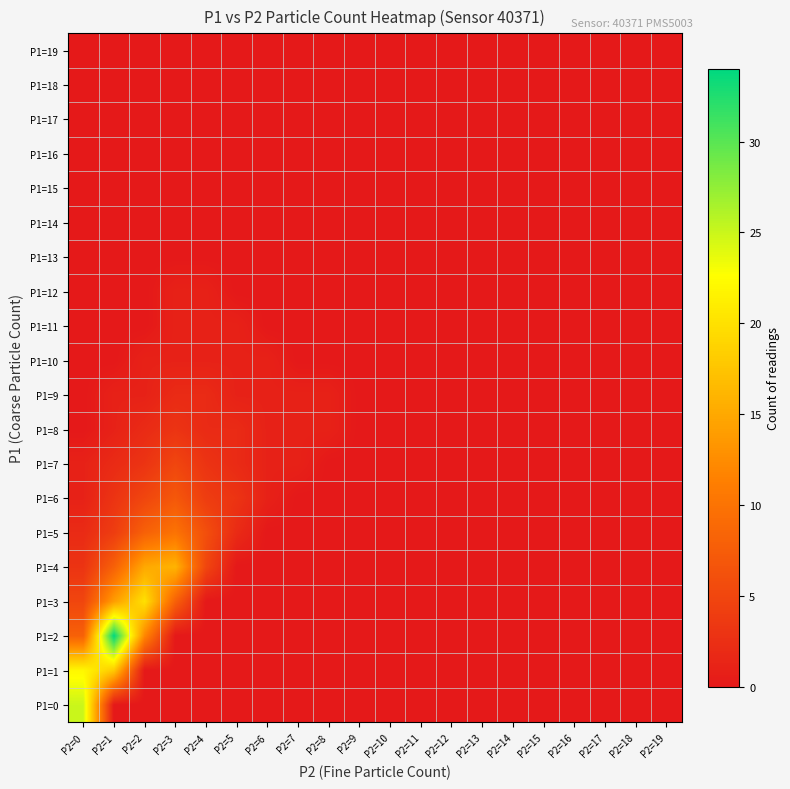

Reading left to right, what are all the values shown in this chart?

P1=0: P2=0=25	P2=1=0	P2=2=0	P2=3=0	P2=4=0	P2=5=0	P2=6=0	P2=7=0	P2=8=0	P2=9=0	P2=10=0	P2=11=0	P2=12=0	P2=13=0	P2=14=0	P2=15=0	P2=16=0	P2=17=0	P2=18=0	P2=19=0
P1=1: P2=0=22	P2=1=18	P2=2=0	P2=3=0	P2=4=0	P2=5=0	P2=6=0	P2=7=0	P2=8=0	P2=9=0	P2=10=0	P2=11=0	P2=12=0	P2=13=0	P2=14=0	P2=15=0	P2=16=0	P2=17=0	P2=18=0	P2=19=0
P1=2: P2=0=8	P2=1=34	P2=2=12	P2=3=0	P2=4=0	P2=5=0	P2=6=0	P2=7=0	P2=8=0	P2=9=0	P2=10=0	P2=11=0	P2=12=0	P2=13=0	P2=14=0	P2=15=0	P2=16=0	P2=17=0	P2=18=0	P2=19=0
P1=3: P2=0=5	P2=1=14	P2=2=20	P2=3=8	P2=4=0	P2=5=0	P2=6=0	P2=7=0	P2=8=0	P2=9=0	P2=10=0	P2=11=0	P2=12=0	P2=13=0	P2=14=0	P2=15=0	P2=16=0	P2=17=0	P2=18=0	P2=19=0
P1=4: P2=0=3	P2=1=8	P2=2=15	P2=3=16	P2=4=5	P2=5=0	P2=6=0	P2=7=0	P2=8=0	P2=9=0	P2=10=0	P2=11=0	P2=12=0	P2=13=0	P2=14=0	P2=15=0	P2=16=0	P2=17=0	P2=18=0	P2=19=0
P1=5: P2=0=2	P2=1=4	P2=2=8	P2=3=10	P2=4=6	P2=5=2	P2=6=0	P2=7=0	P2=8=0	P2=9=0	P2=10=0	P2=11=0	P2=12=0	P2=13=0	P2=14=0	P2=15=0	P2=16=0	P2=17=0	P2=18=0	P2=19=0
P1=6: P2=0=1	P2=1=3	P2=2=5	P2=3=7	P2=4=4	P2=5=3	P2=6=1	P2=7=0	P2=8=0	P2=9=0	P2=10=0	P2=11=0	P2=12=0	P2=13=0	P2=14=0	P2=15=0	P2=16=0	P2=17=0	P2=18=0	P2=19=0
P1=7: P2=0=1	P2=1=2	P2=2=3	P2=3=5	P2=4=3	P2=5=2	P2=6=1	P2=7=1	P2=8=0	P2=9=0	P2=10=0	P2=11=0	P2=12=0	P2=13=0	P2=14=0	P2=15=0	P2=16=0	P2=17=0	P2=18=0	P2=19=0
P1=8: P2=0=0	P2=1=1	P2=2=2	P2=3=3	P2=4=2	P2=5=2	P2=6=1	P2=7=1	P2=8=1	P2=9=0	P2=10=0	P2=11=0	P2=12=0	P2=13=0	P2=14=0	P2=15=0	P2=16=0	P2=17=0	P2=18=0	P2=19=0
P1=9: P2=0=0	P2=1=1	P2=2=1	P2=3=2	P2=4=2	P2=5=1	P2=6=1	P2=7=1	P2=8=1	P2=9=0	P2=10=0	P2=11=0	P2=12=0	P2=13=0	P2=14=0	P2=15=0	P2=16=0	P2=17=0	P2=18=0	P2=19=0
P1=10: P2=0=0	P2=1=0	P2=2=1	P2=3=1	P2=4=1	P2=5=1	P2=6=1	P2=7=0	P2=8=0	P2=9=0	P2=10=0	P2=11=0	P2=12=0	P2=13=0	P2=14=0	P2=15=0	P2=16=0	P2=17=0	P2=18=0	P2=19=0
P1=11: P2=0=0	P2=1=0	P2=2=0	P2=3=1	P2=4=1	P2=5=1	P2=6=0	P2=7=0	P2=8=0	P2=9=0	P2=10=0	P2=11=0	P2=12=0	P2=13=0	P2=14=0	P2=15=0	P2=16=0	P2=17=0	P2=18=0	P2=19=0
P1=12: P2=0=0	P2=1=0	P2=2=0	P2=3=1	P2=4=1	P2=5=0	P2=6=0	P2=7=0	P2=8=0	P2=9=0	P2=10=0	P2=11=0	P2=12=0	P2=13=0	P2=14=0	P2=15=0	P2=16=0	P2=17=0	P2=18=0	P2=19=0
P1=13: P2=0=0	P2=1=0	P2=2=0	P2=3=0	P2=4=0	P2=5=0	P2=6=0	P2=7=0	P2=8=0	P2=9=0	P2=10=0	P2=11=0	P2=12=0	P2=13=0	P2=14=0	P2=15=0	P2=16=0	P2=17=0	P2=18=0	P2=19=0
P1=14: P2=0=0	P2=1=0	P2=2=0	P2=3=0	P2=4=0	P2=5=0	P2=6=0	P2=7=0	P2=8=0	P2=9=0	P2=10=0	P2=11=0	P2=12=0	P2=13=0	P2=14=0	P2=15=0	P2=16=0	P2=17=0	P2=18=0	P2=19=0
P1=15: P2=0=0	P2=1=0	P2=2=0	P2=3=0	P2=4=0	P2=5=0	P2=6=0	P2=7=0	P2=8=0	P2=9=0	P2=10=0	P2=11=0	P2=12=0	P2=13=0	P2=14=0	P2=15=0	P2=16=0	P2=17=0	P2=18=0	P2=19=0
P1=16: P2=0=0	P2=1=0	P2=2=0	P2=3=0	P2=4=0	P2=5=0	P2=6=0	P2=7=0	P2=8=0	P2=9=0	P2=10=0	P2=11=0	P2=12=0	P2=13=0	P2=14=0	P2=15=0	P2=16=0	P2=17=0	P2=18=0	P2=19=0
P1=17: P2=0=0	P2=1=0	P2=2=0	P2=3=0	P2=4=0	P2=5=0	P2=6=0	P2=7=0	P2=8=0	P2=9=0	P2=10=0	P2=11=0	P2=12=0	P2=13=0	P2=14=0	P2=15=0	P2=16=0	P2=17=0	P2=18=0	P2=19=0
P1=18: P2=0=0	P2=1=0	P2=2=0	P2=3=0	P2=4=0	P2=5=0	P2=6=0	P2=7=0	P2=8=0	P2=9=0	P2=10=0	P2=11=0	P2=12=0	P2=13=0	P2=14=0	P2=15=0	P2=16=0	P2=17=0	P2=18=0	P2=19=0
P1=19: P2=0=0	P2=1=0	P2=2=0	P2=3=0	P2=4=0	P2=5=0	P2=6=0	P2=7=0	P2=8=0	P2=9=0	P2=10=0	P2=11=0	P2=12=0	P2=13=0	P2=14=0	P2=15=0	P2=16=0	P2=17=0	P2=18=0	P2=19=0